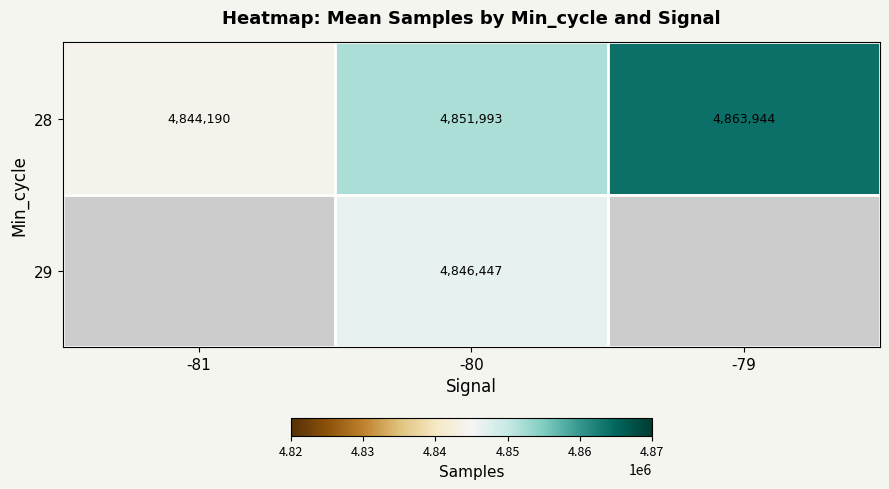

How many data points in 28 are less than 4851993?

1